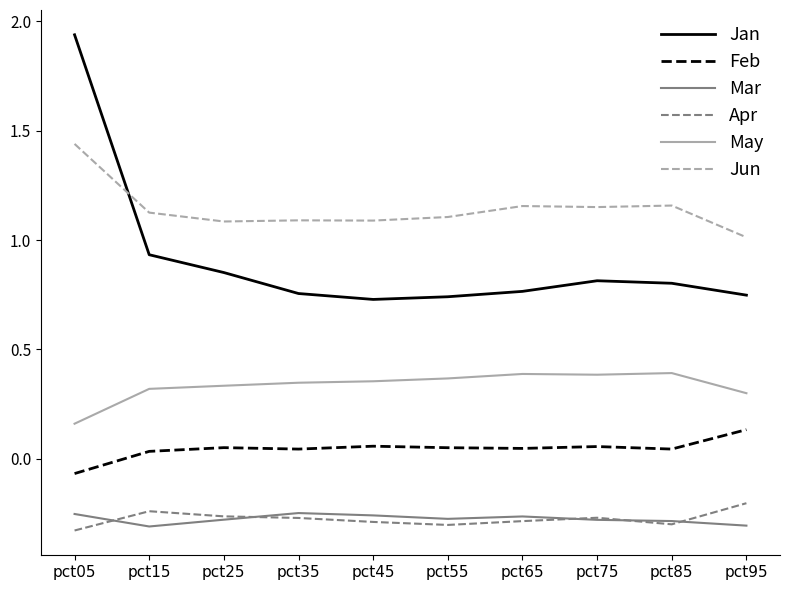

Which series has the widest spread of values?

Jan